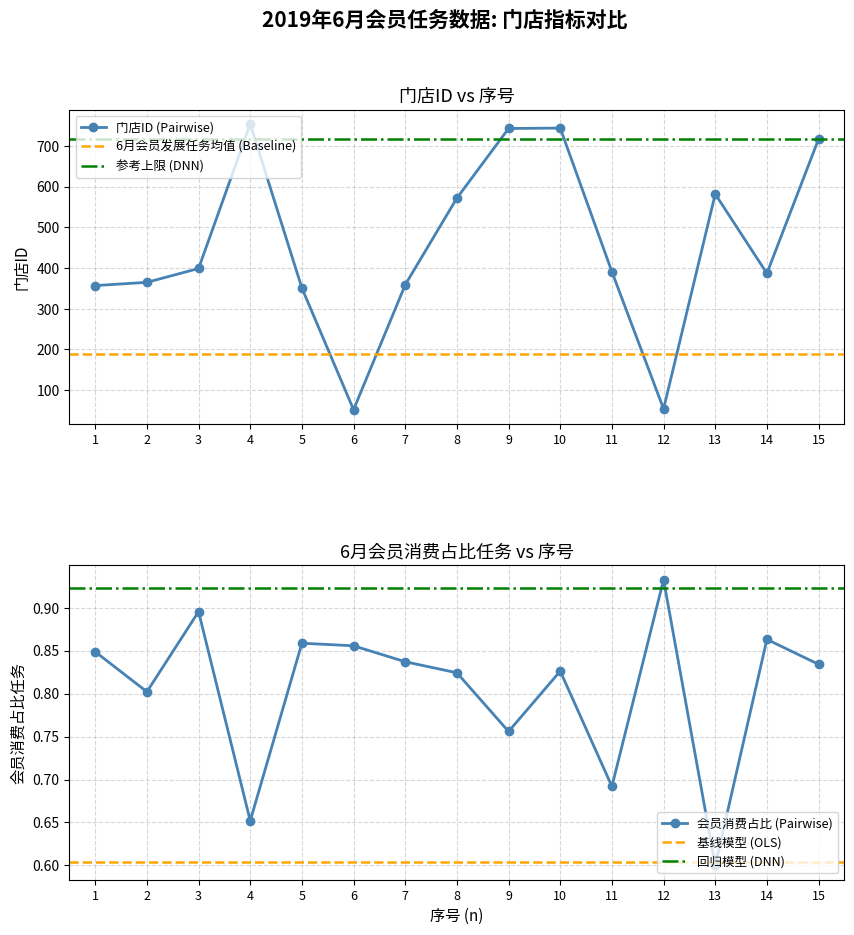

The 6月会员消费占比任务 series shows 1.2 at 7. True or false?

False